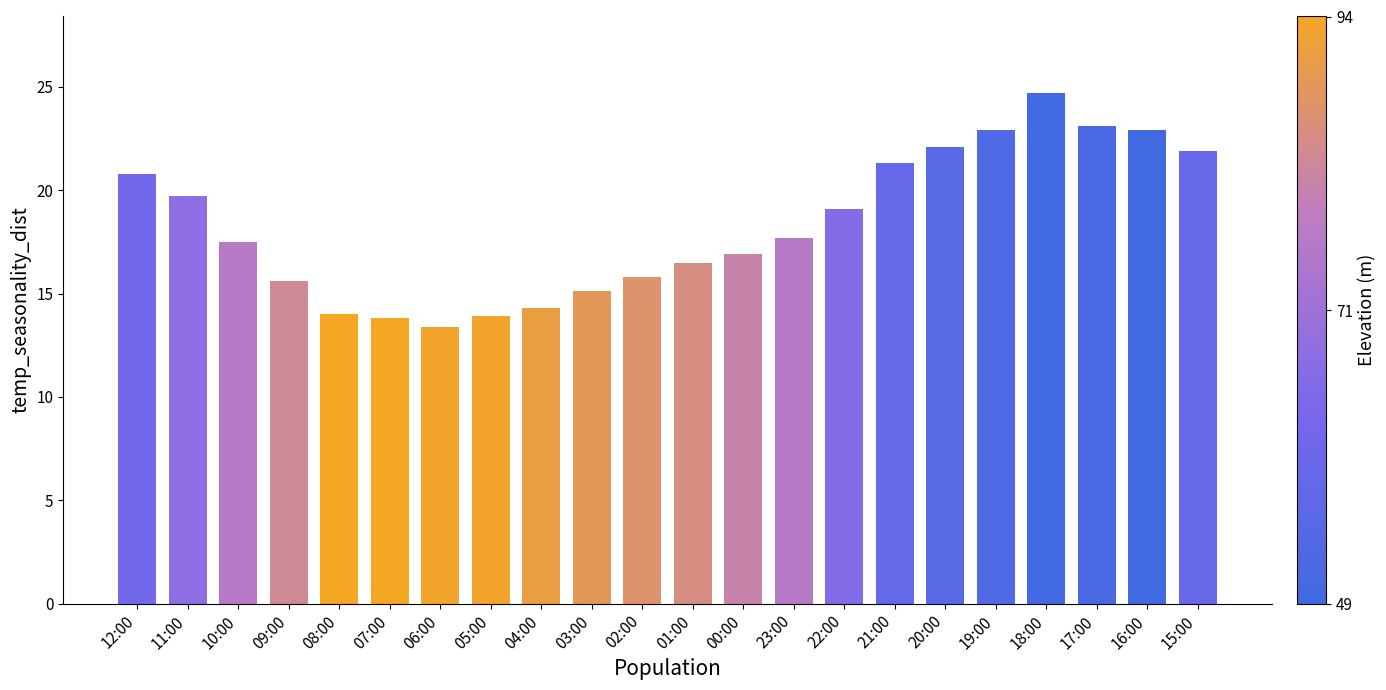

The value at 07:00 is 13.8. True or false?

True